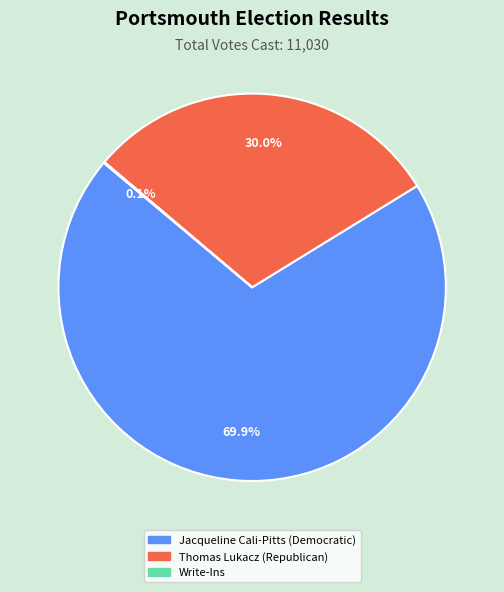

To the nearest percent, what portion does Jacqueline Cali-Pitts (Democratic) represent?

70%